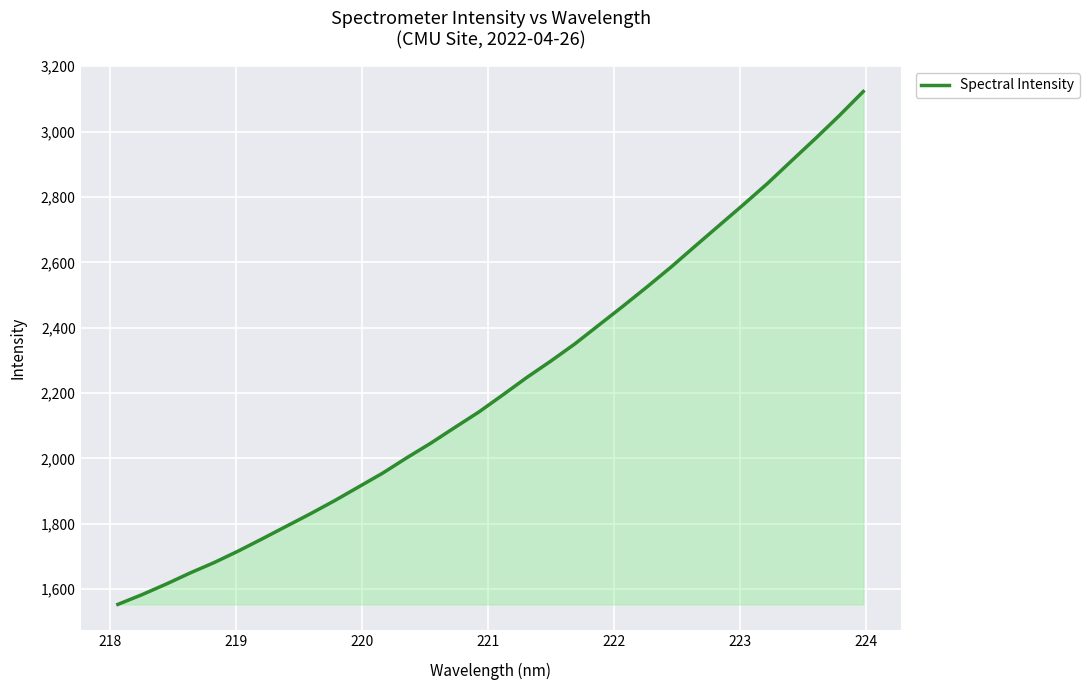

What is the difference between the maximum and minimum values?

1568.9